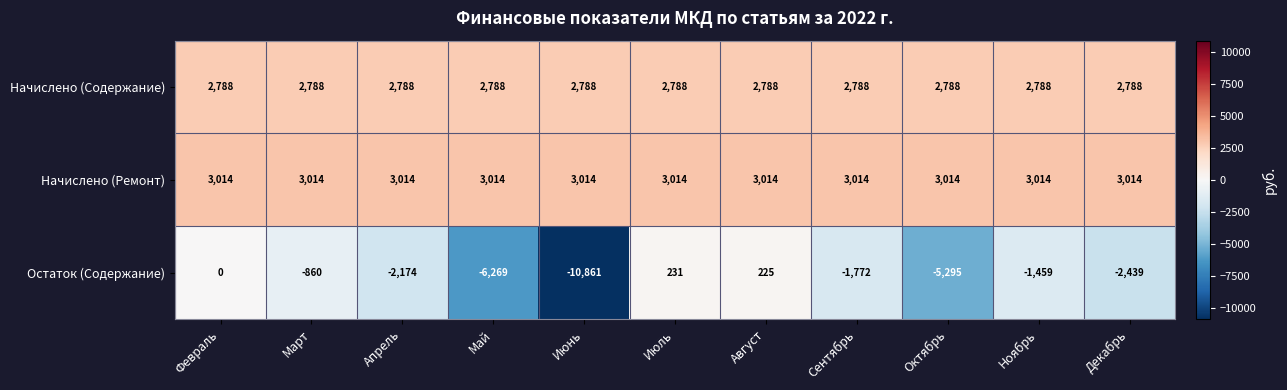

Is it true that Начислено (Содержание) equals 1950 at Март?

False